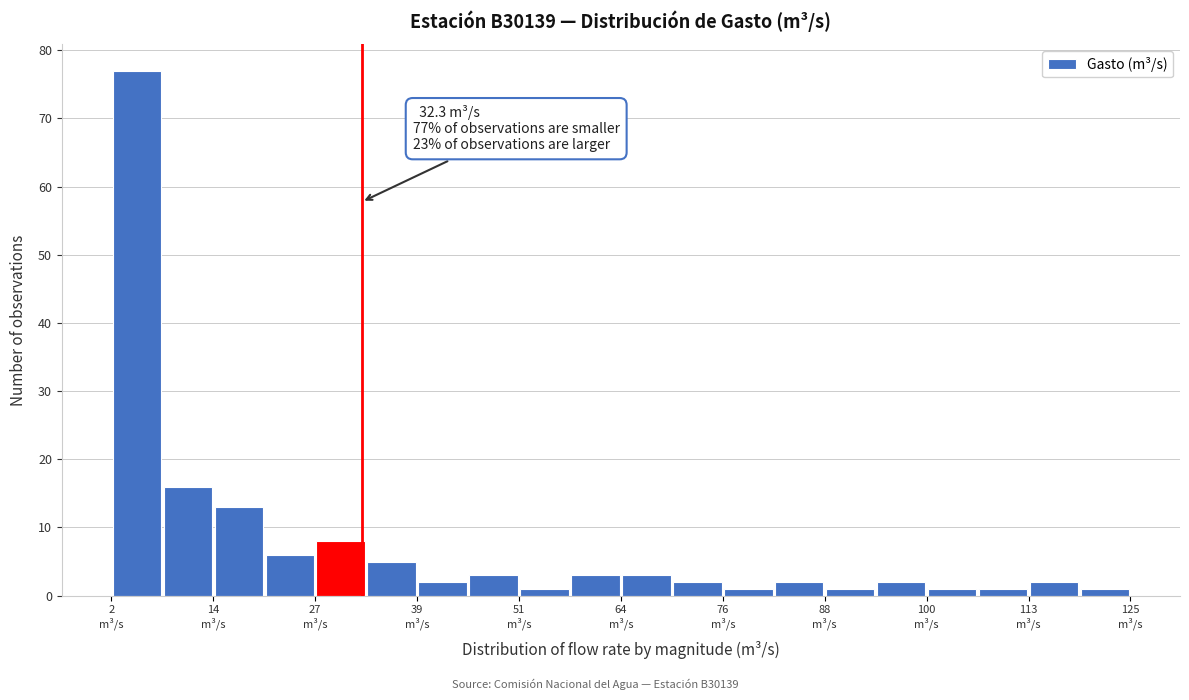

Around what value on the x-axis is the tallest bar? Give the approximate position of its centre, as read against the axis.

6